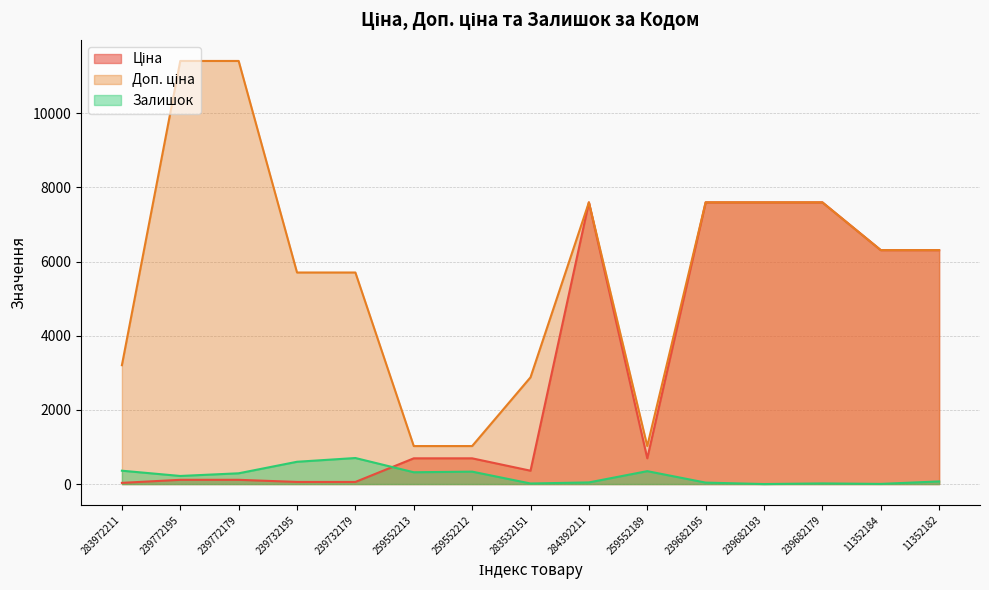

What is the average value of the Залишок series?

224.1